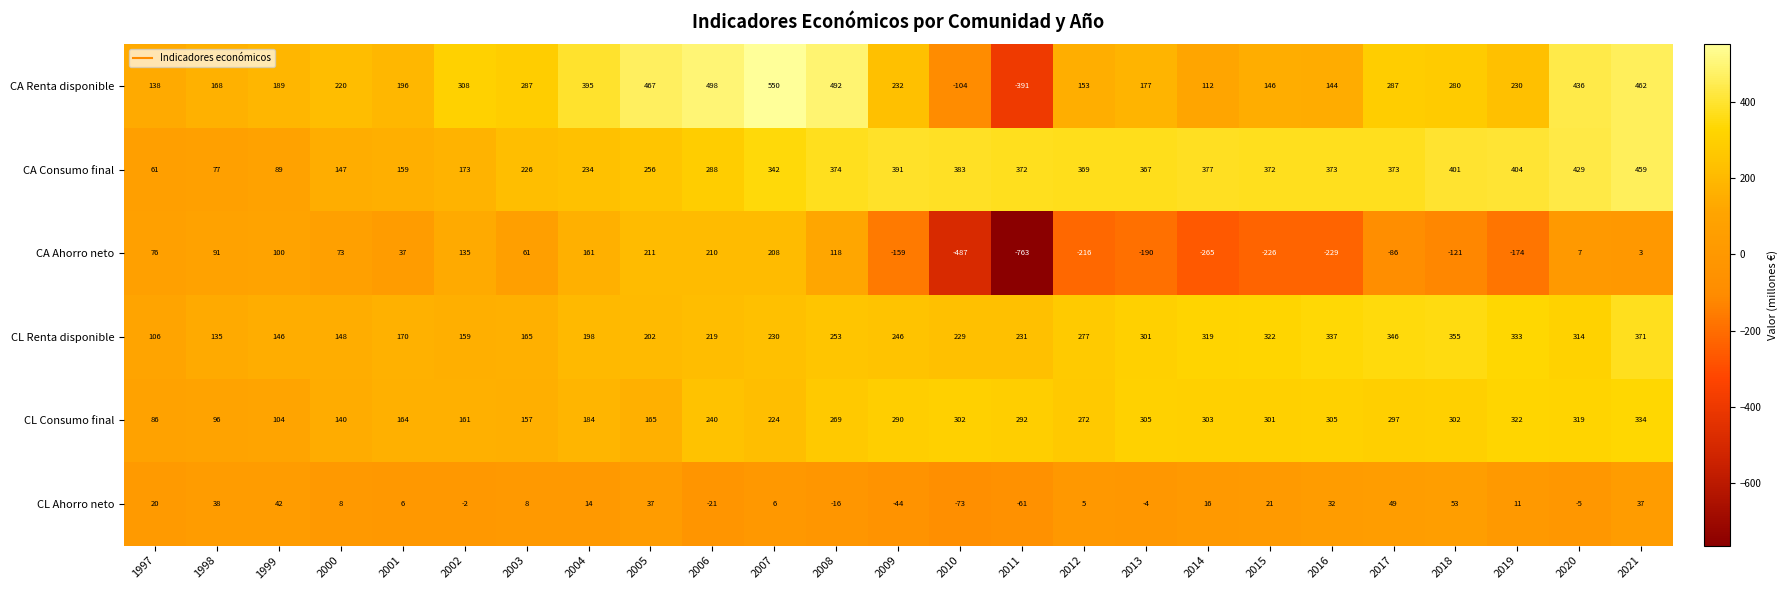

What value does the CL Ahorro neto series have at 2014?

16